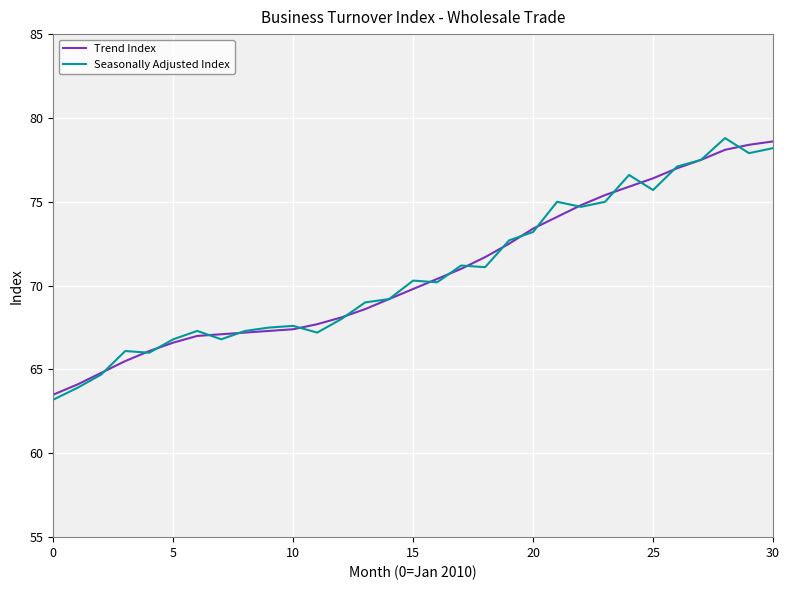

What is the greatest value displayed?

78.8